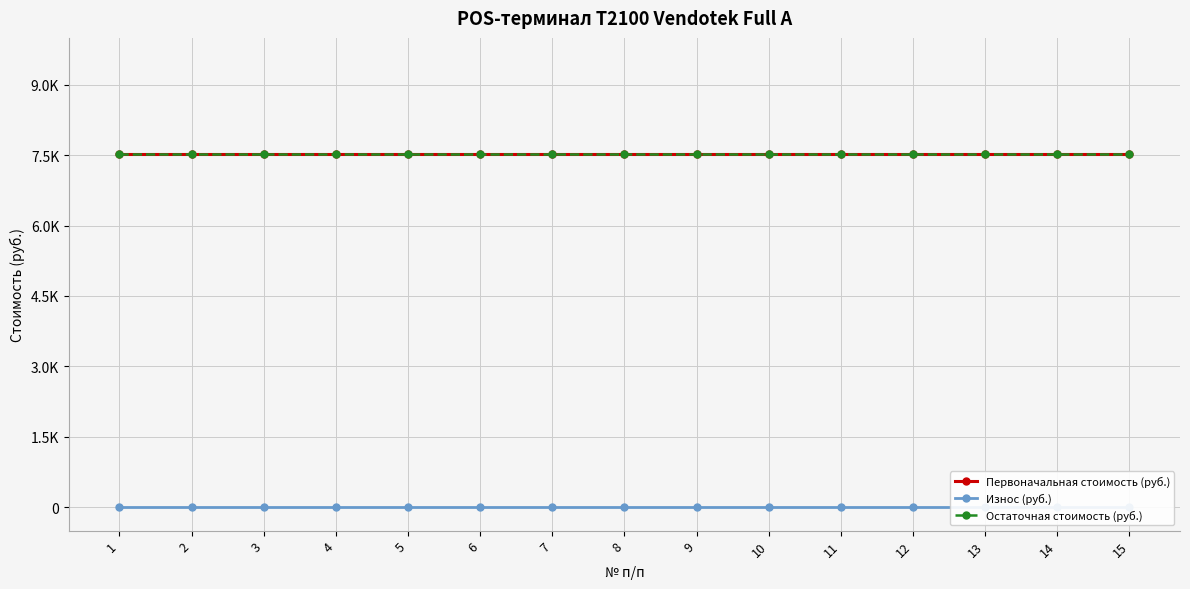

Which series has the largest total across all categories?

Первоначальная стоимость (руб.)